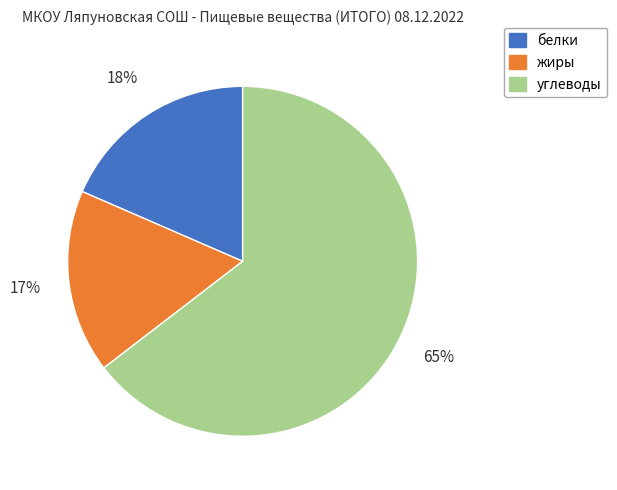

Is it true that белки is 18% of the pie?

True